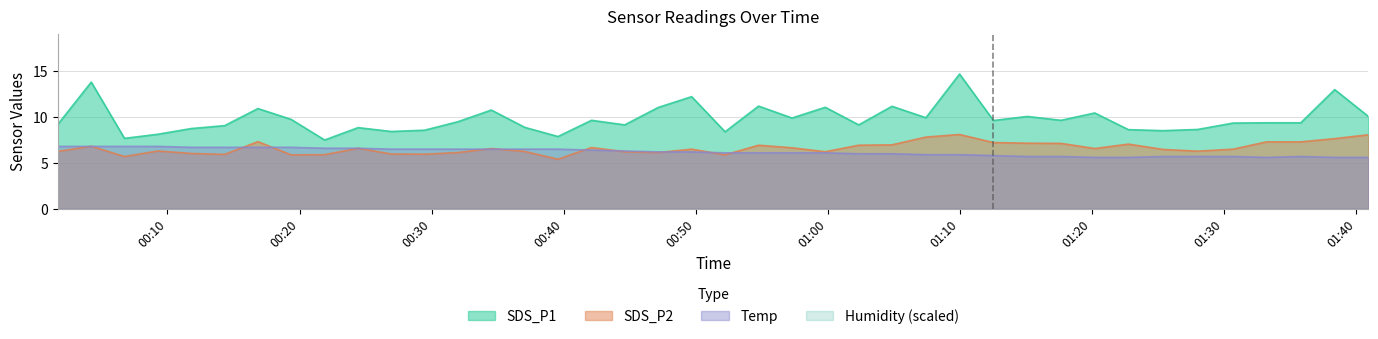

How many values in the SDS_P1 series exceed 9?

27